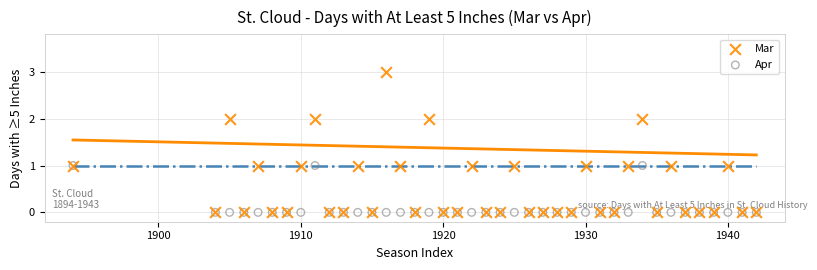

What are all the series names shown in the legend?

Mar, Apr